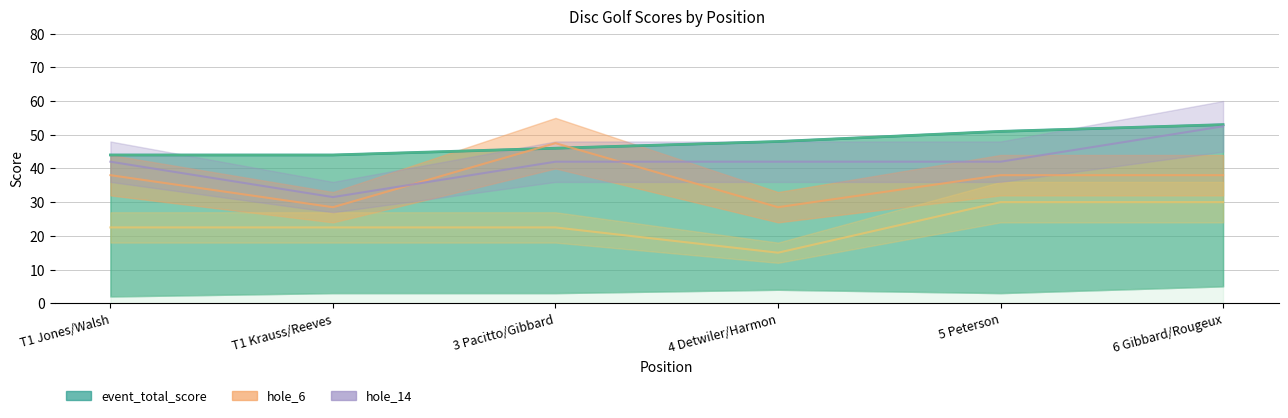

At which category does hole_6 reach its first local valley?

T1 Krauss/Reeves